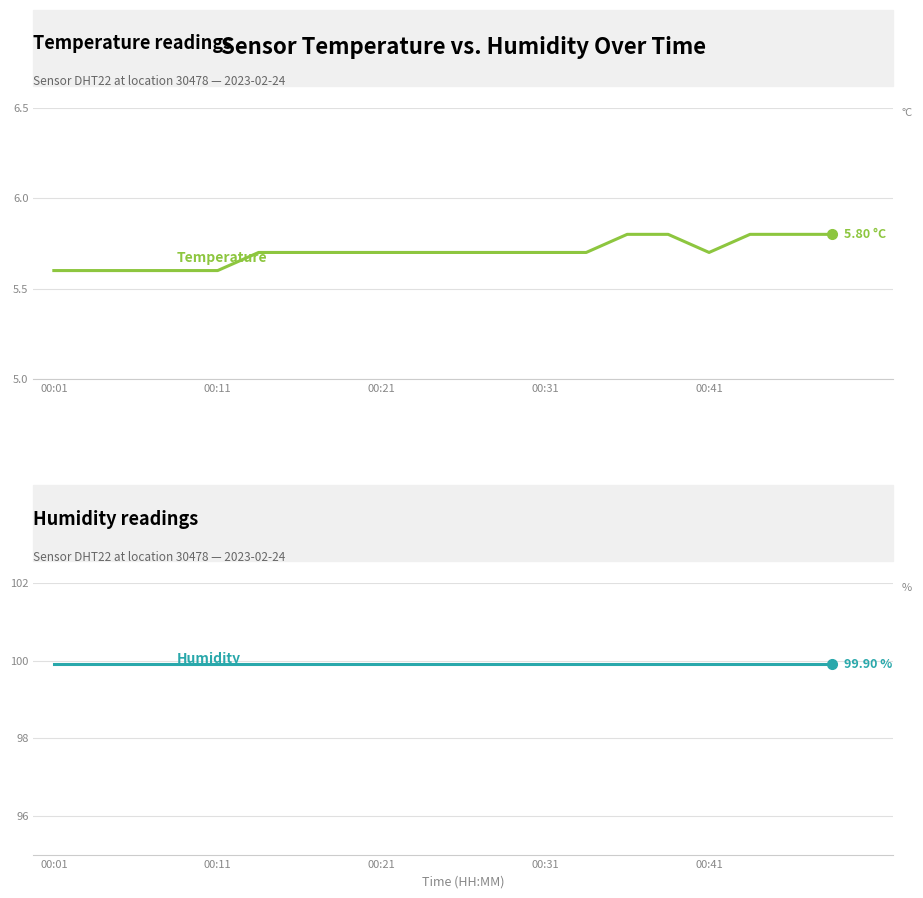

What is the sum of the temperature values at 00:21 and 11?

11.3